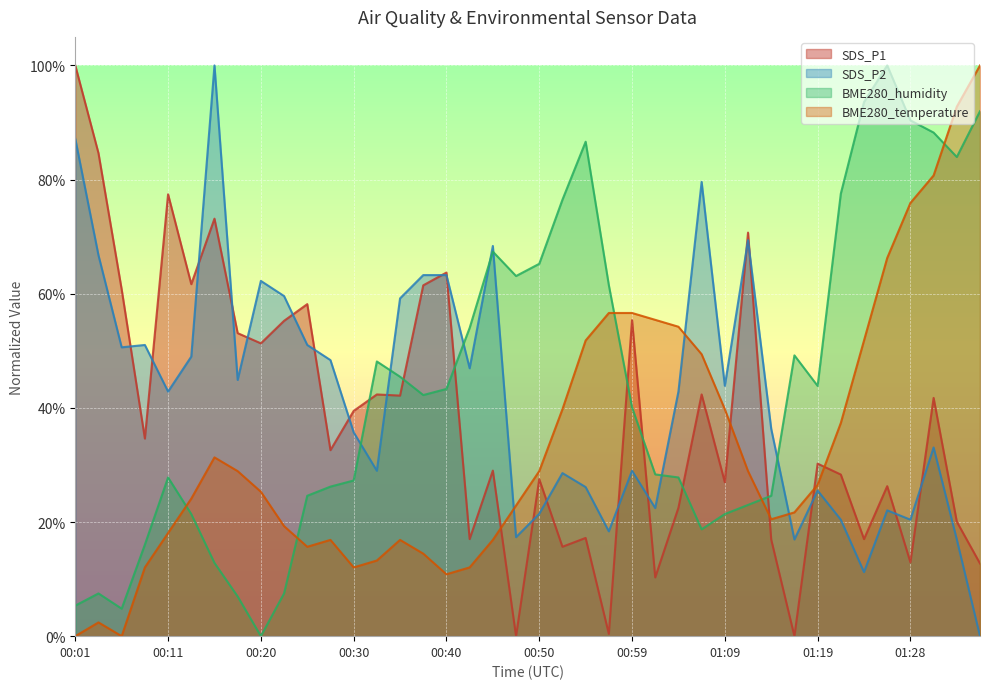

Which series ends up on top after the final intersection of SDS_P1 and BME280_temperature?

BME280_temperature